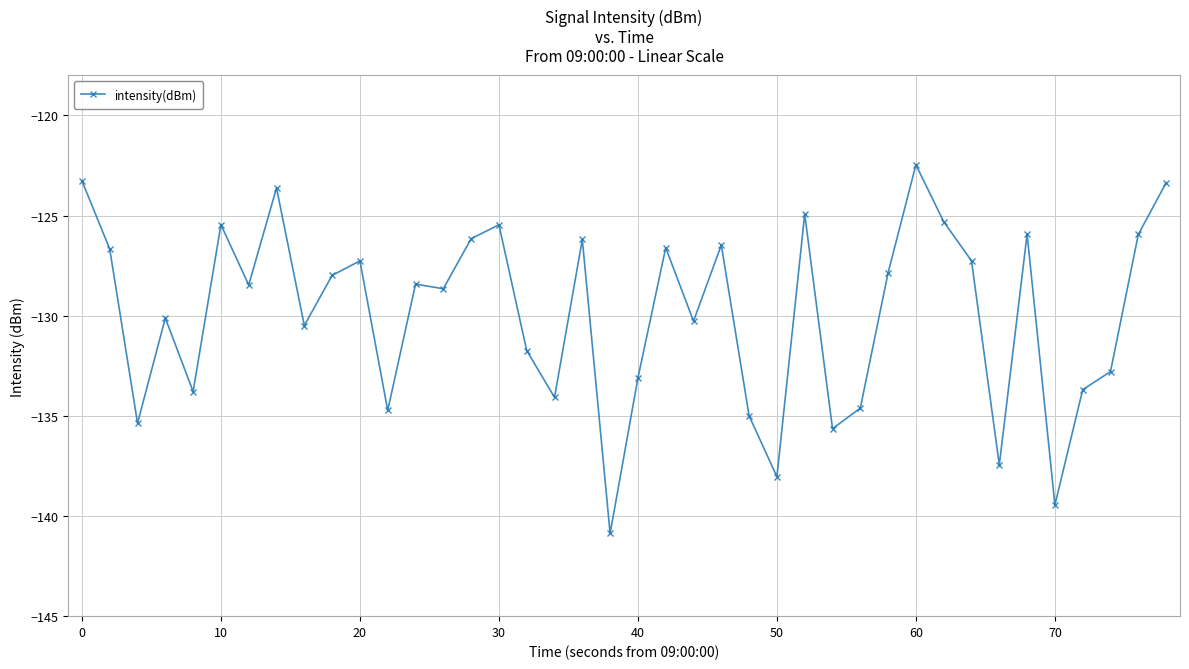

What is the sum of all values?

-5195.0